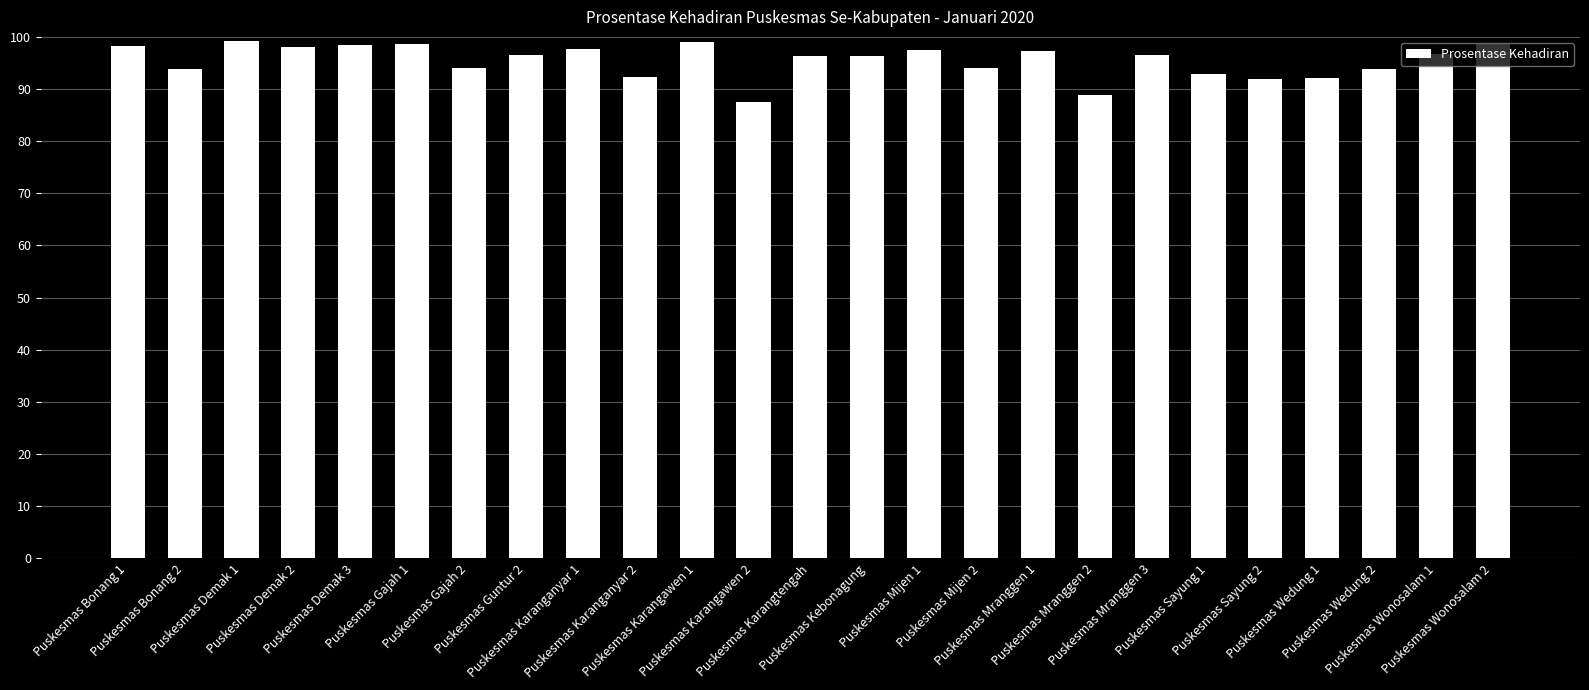

What is the value of the 19th bar from the left?

96.5